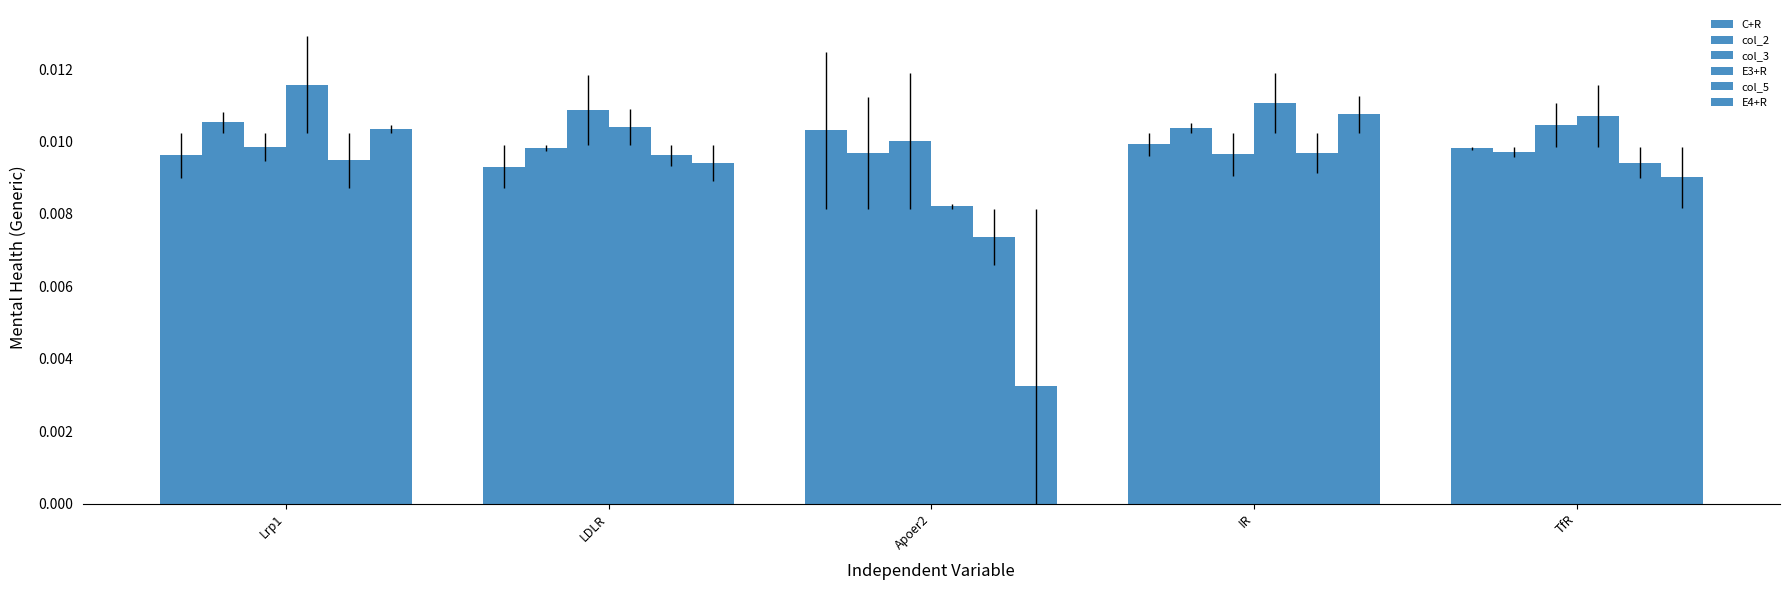

How many bars are there in each group?

6